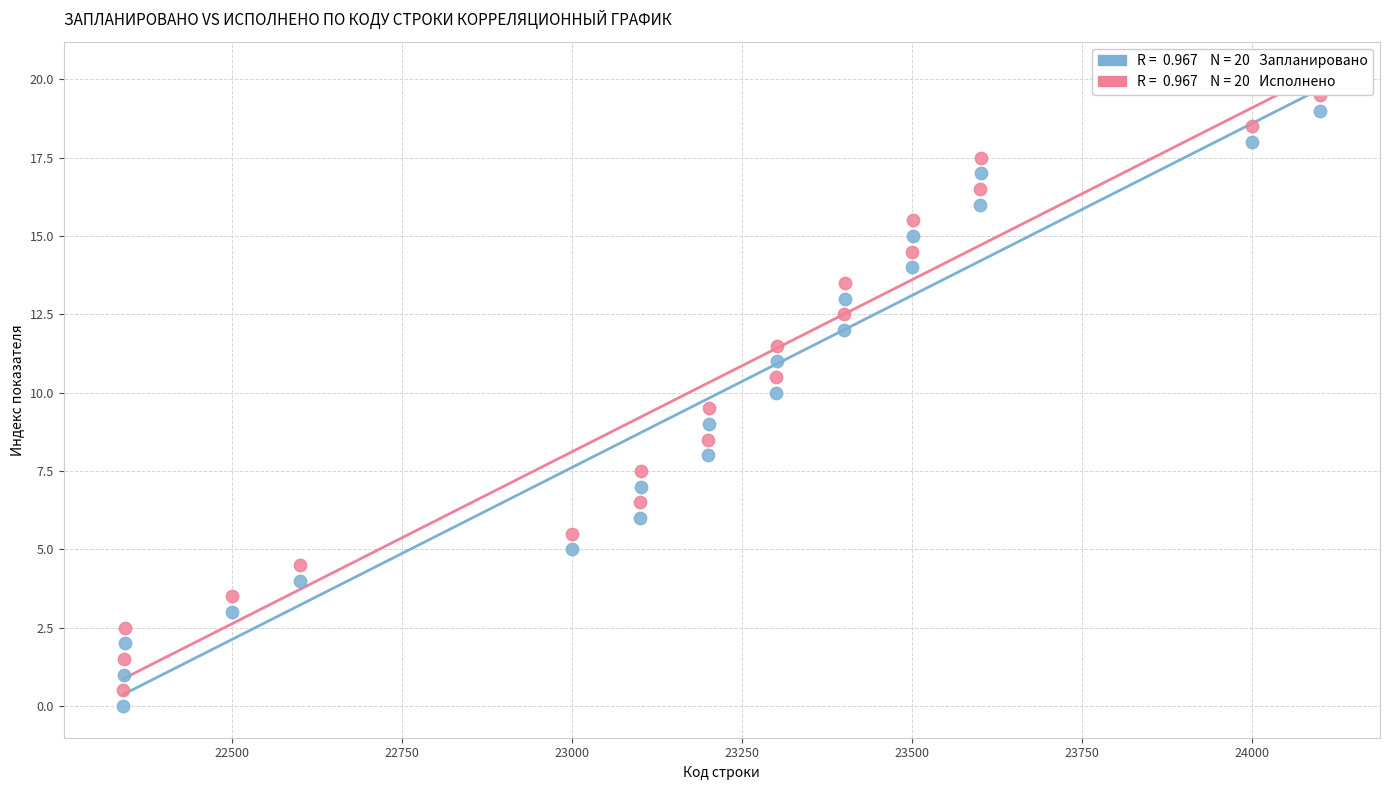

Across all data points, what is the range of Y values (max minus min)?

19.5